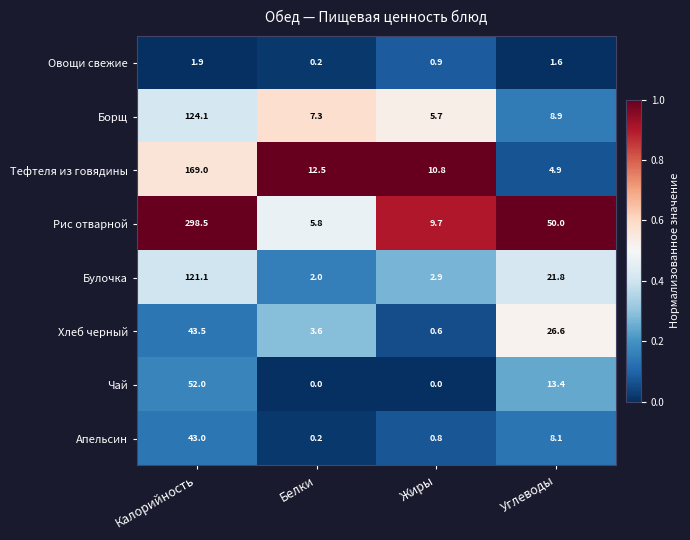

Where does the Хлеб черный series first go above 26?

Калорийность